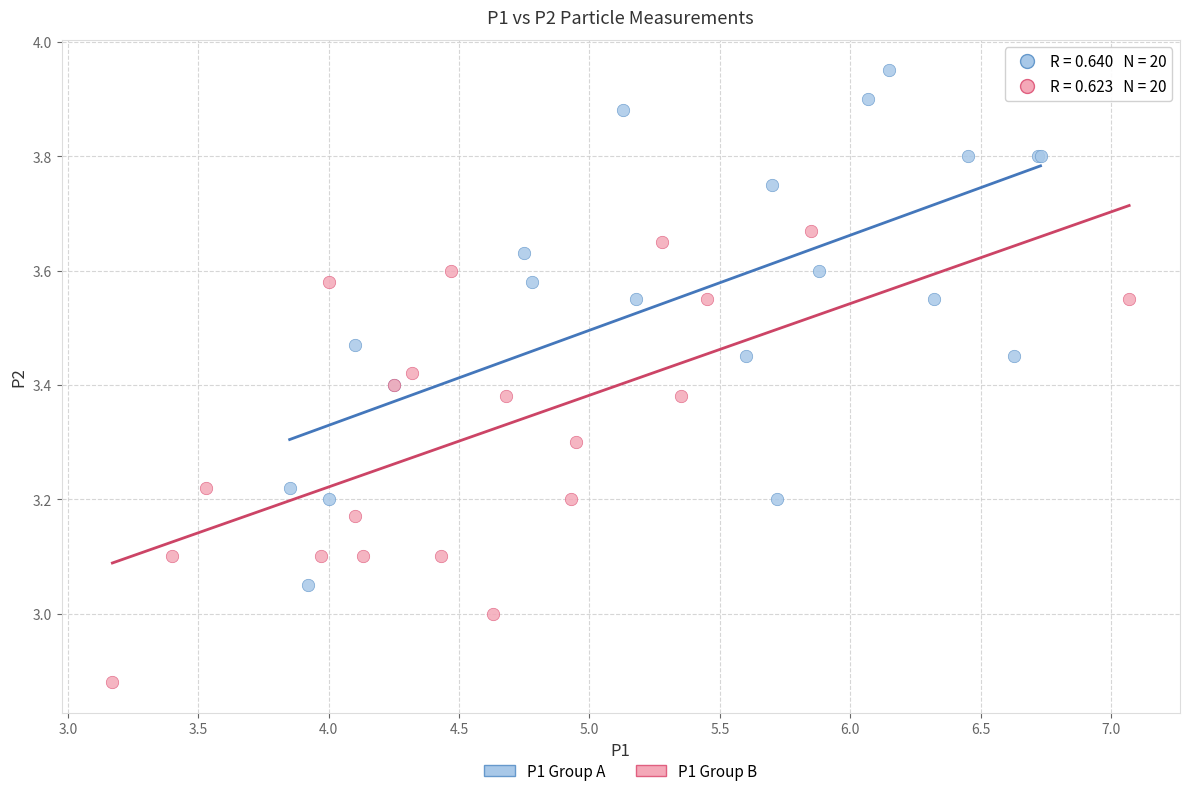

Which series reaches the maximum Y coordinate?

P1 Group A